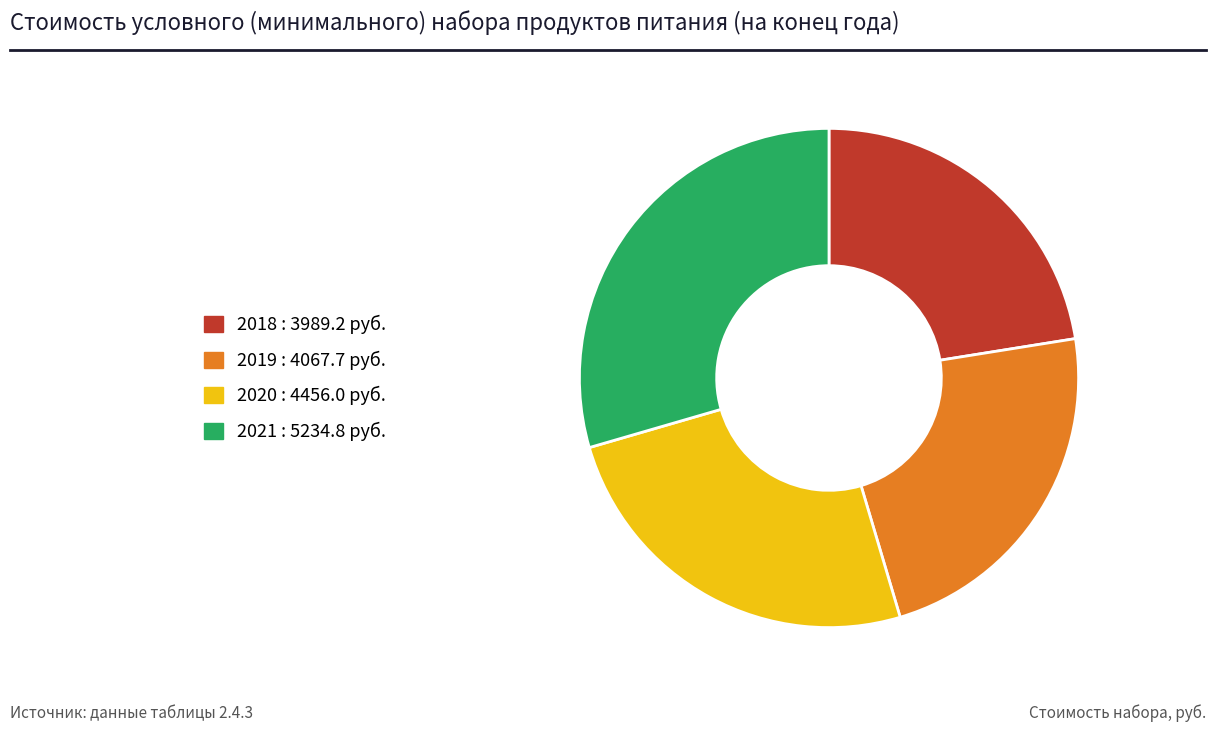

How many segments does this pie chart have?

4